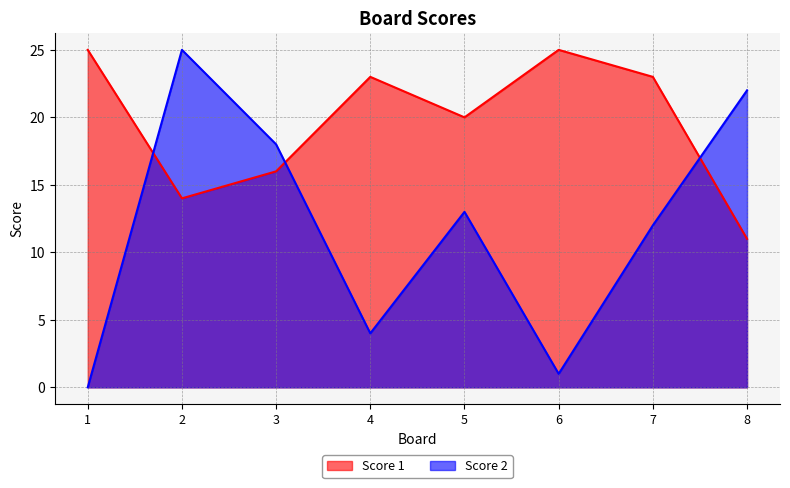

What is the value of the Score 2 point at the 8th from the left?

22